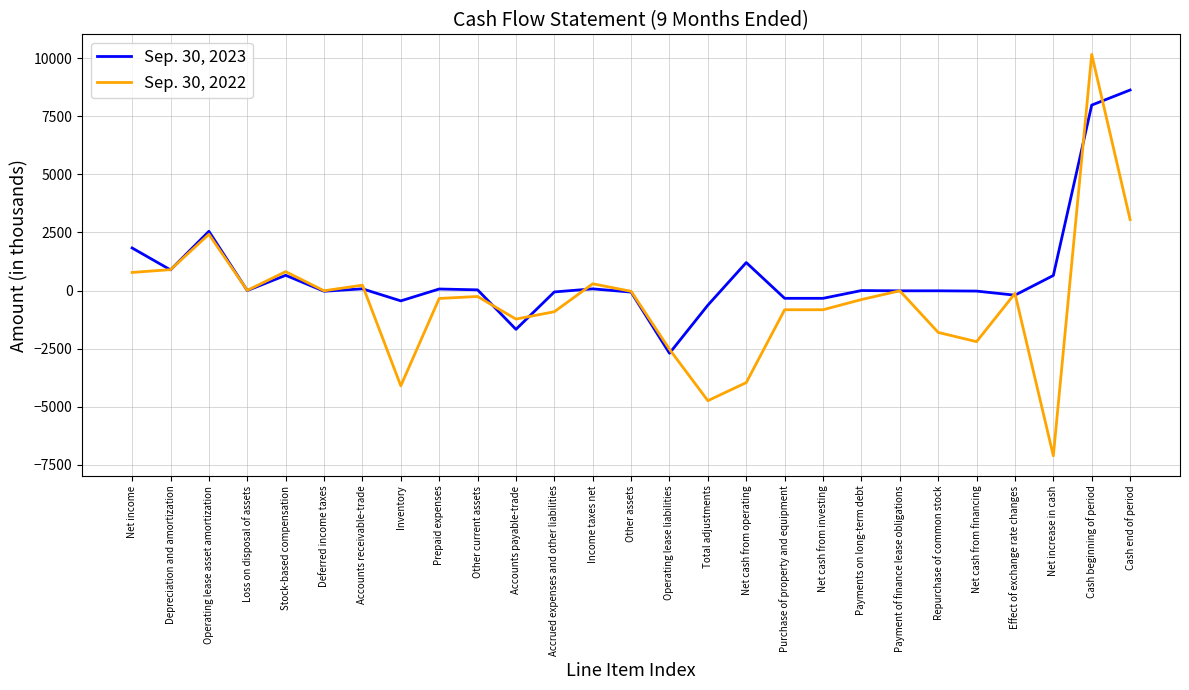

Is the value of Sep. 30, 2022 at Payments on long-term debt greater than the value of Sep. 30, 2023 at Depreciation and amortization?

No